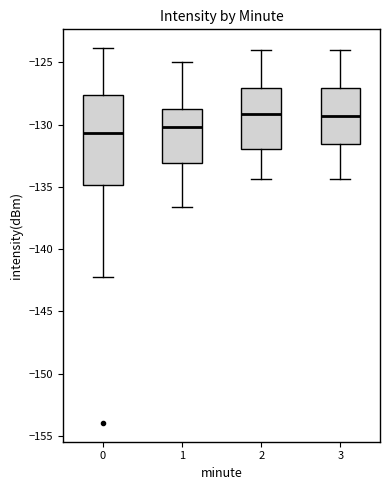

Which box is the tallest, from its lower edge to its upper edge?

0